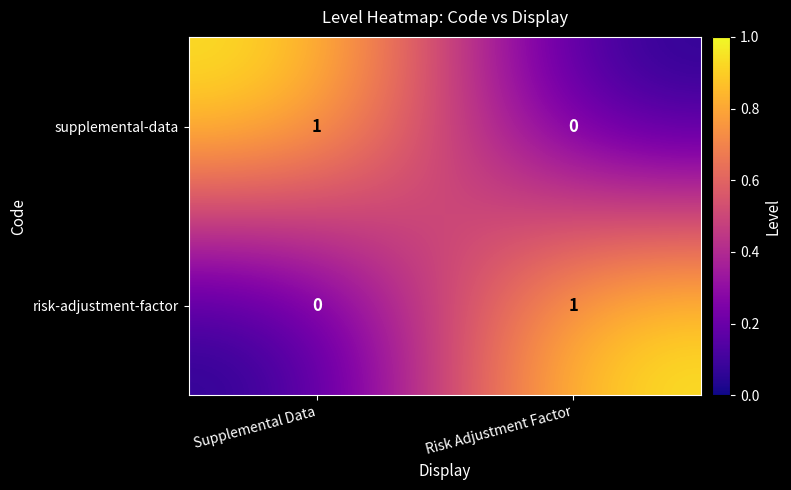

Is the value of risk-adjustment-factor at Supplemental Data greater than the value of supplemental-data at Supplemental Data?

No